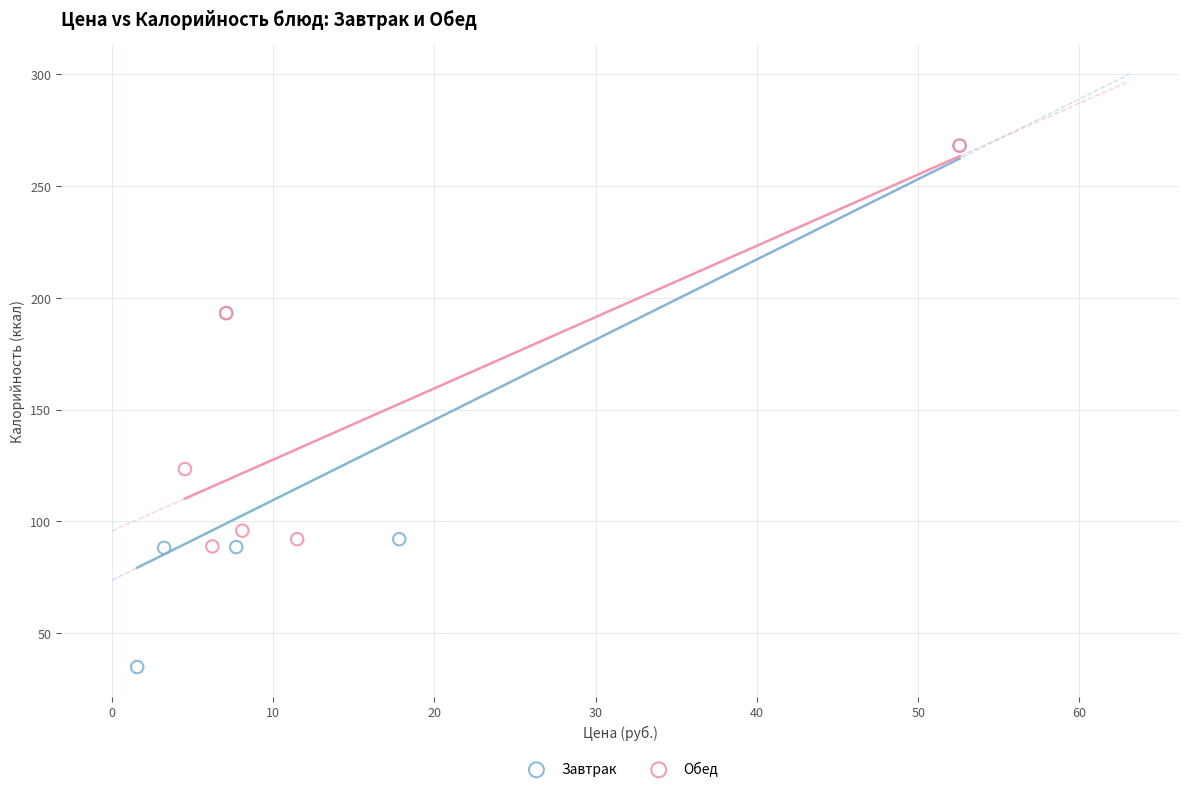

Which series reaches the minimum Y coordinate?

Завтрак